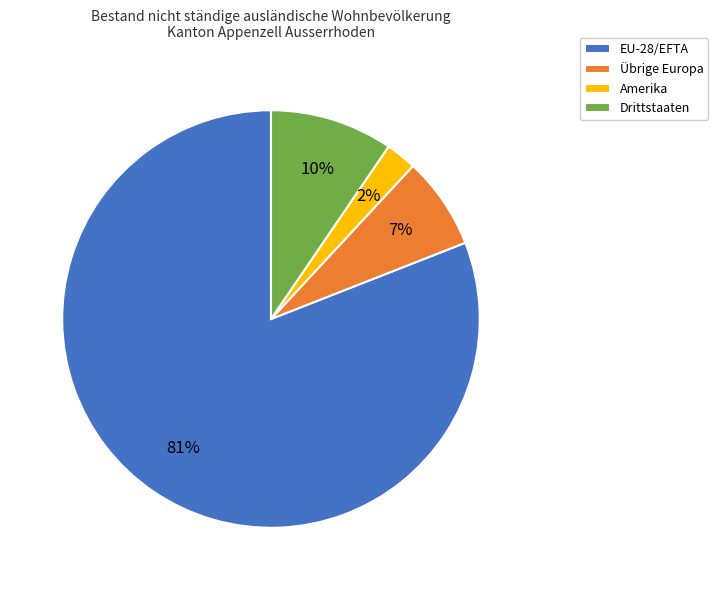

Between Drittstaaten and EU-28/EFTA, which is larger?

EU-28/EFTA